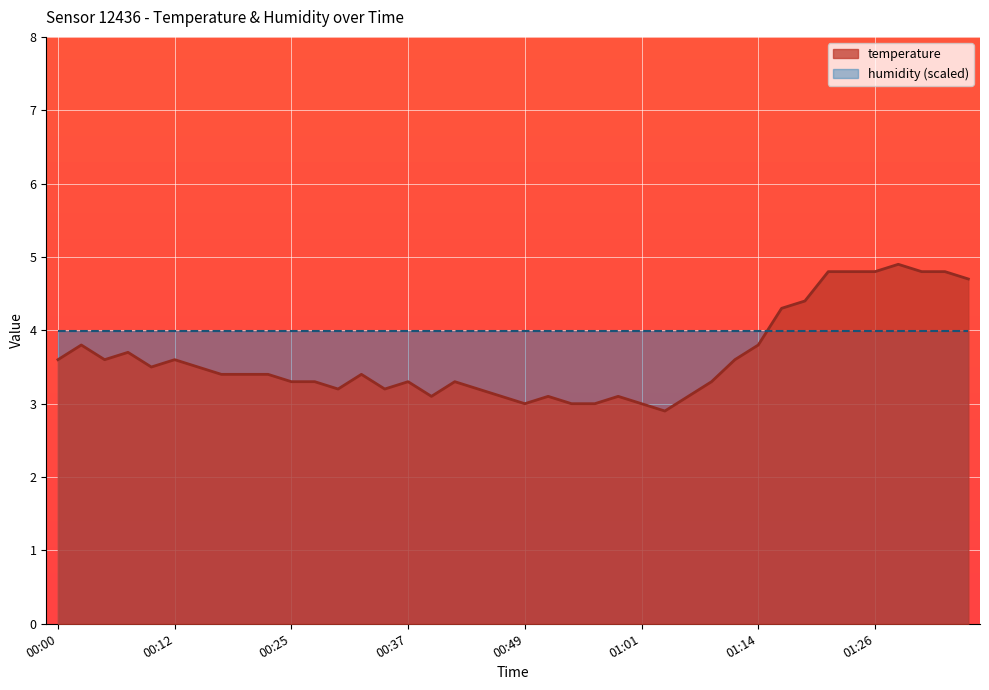

True or false: the data shows 3.8 at 01:14.

True